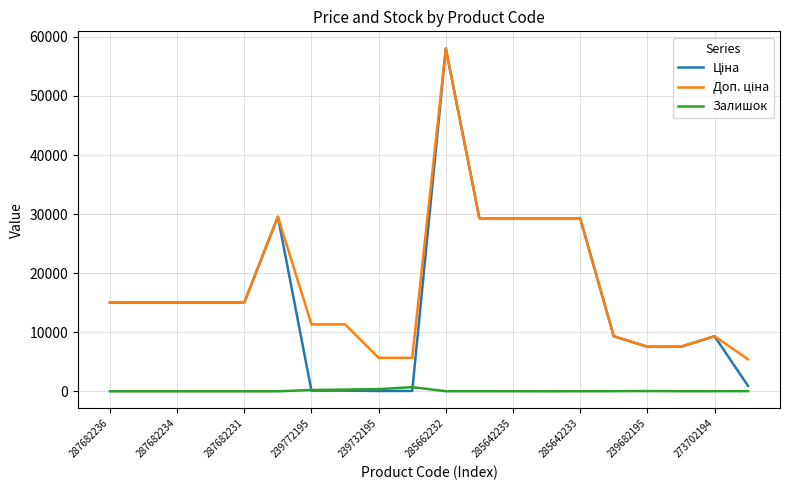

What is the greatest value displayed?

58037.0